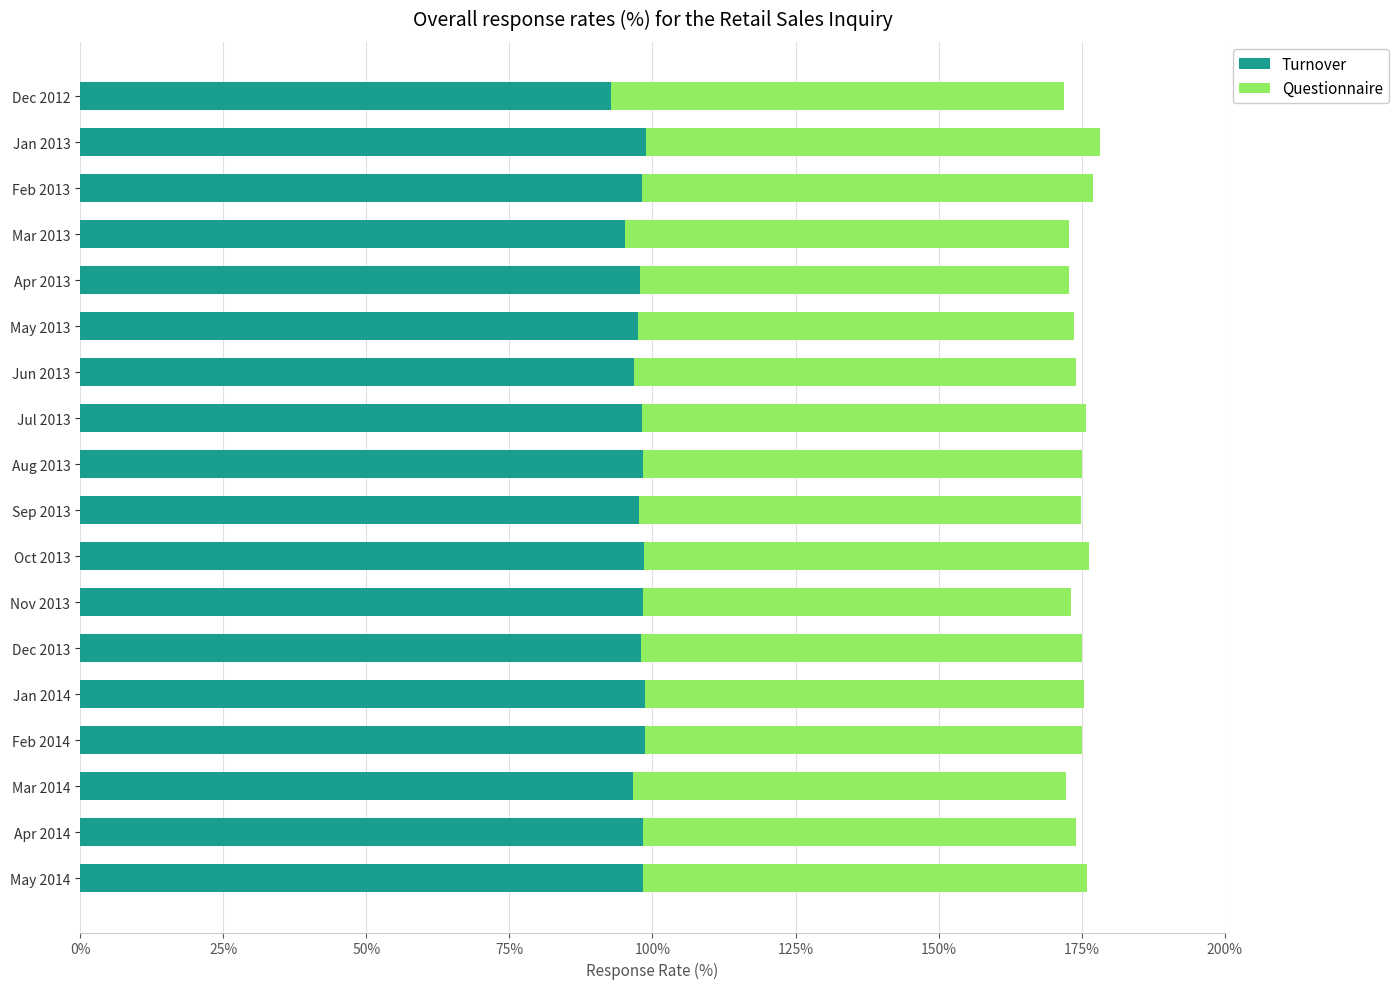

What is the lowest value of the Turnover series?

92.8